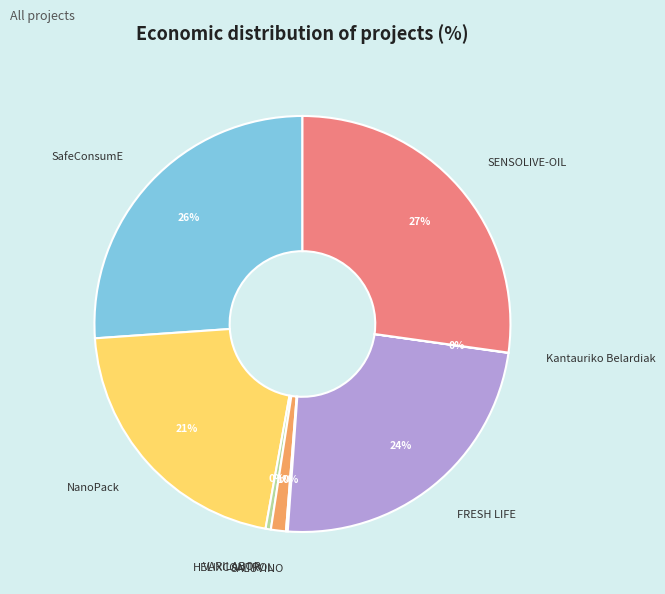

To the nearest percent, what percentage of the pie is HELIXCONTROL?

1%